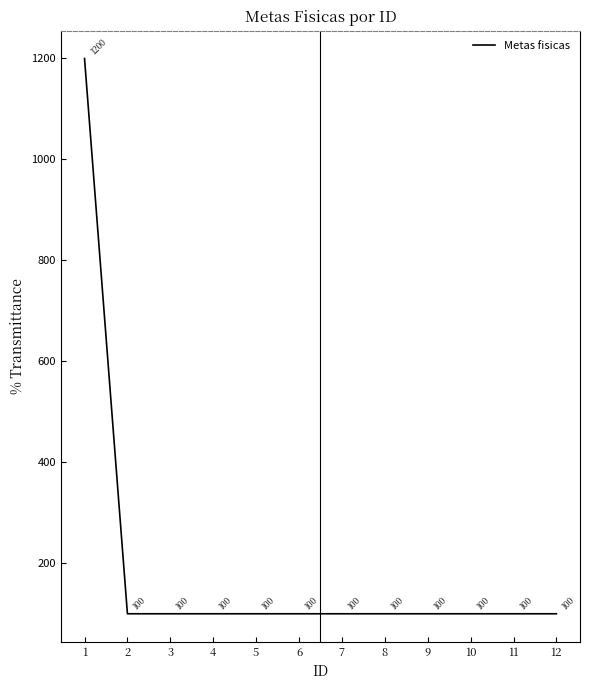

What is the ratio of the value at 5 to the value at 1?

0.1